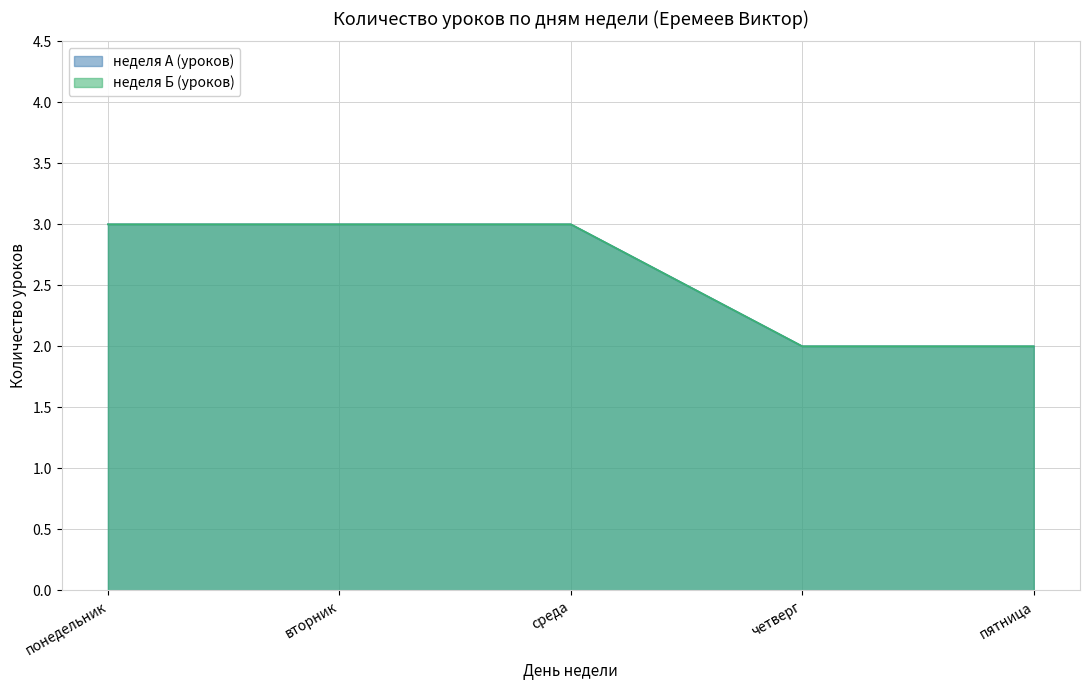

What is the maximum value for неделя А (уроков)?

3